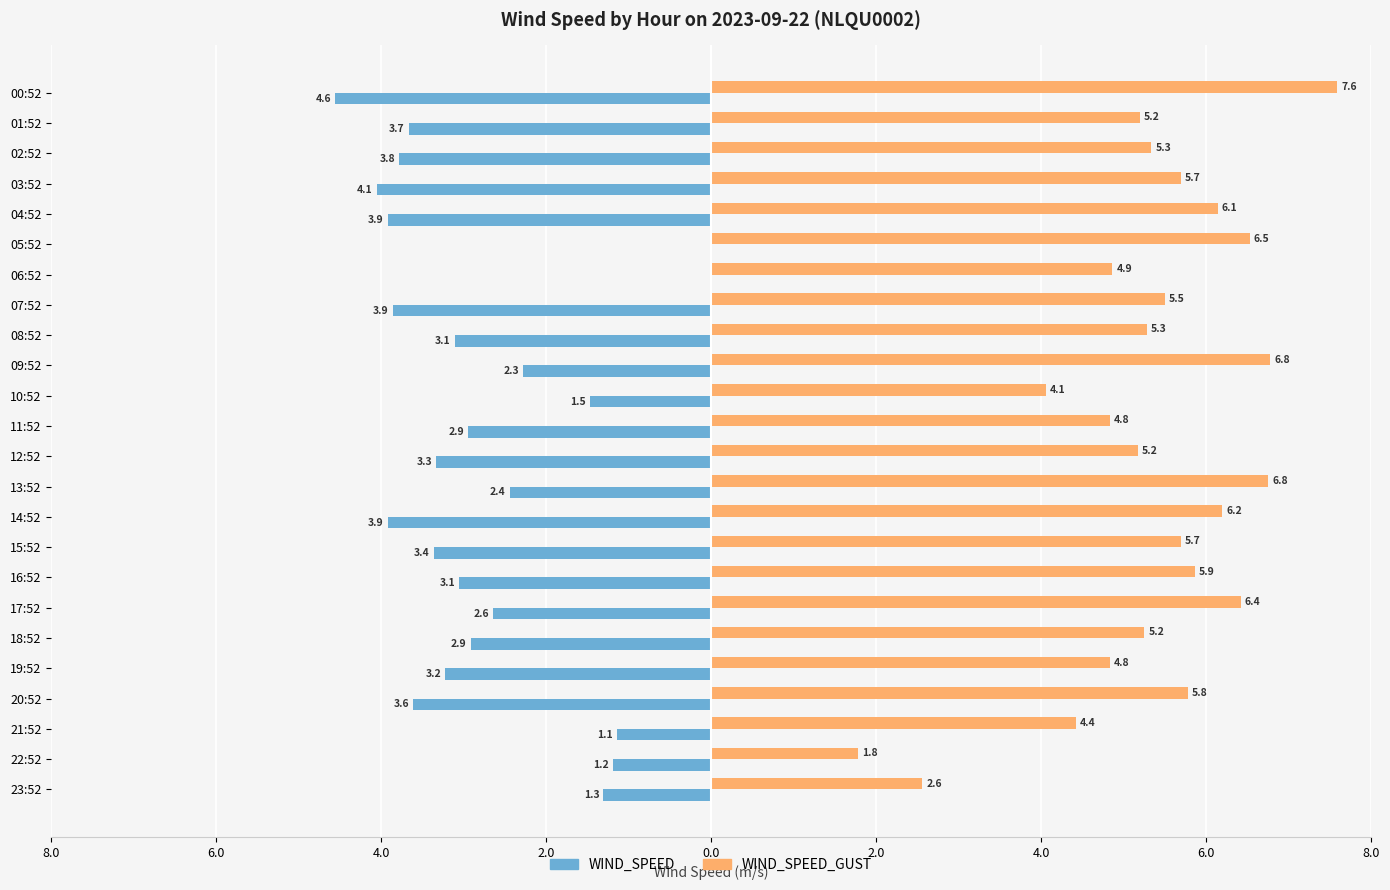

What are all the series names shown in the legend?

WIND_SPEED, WIND_SPEED_GUST